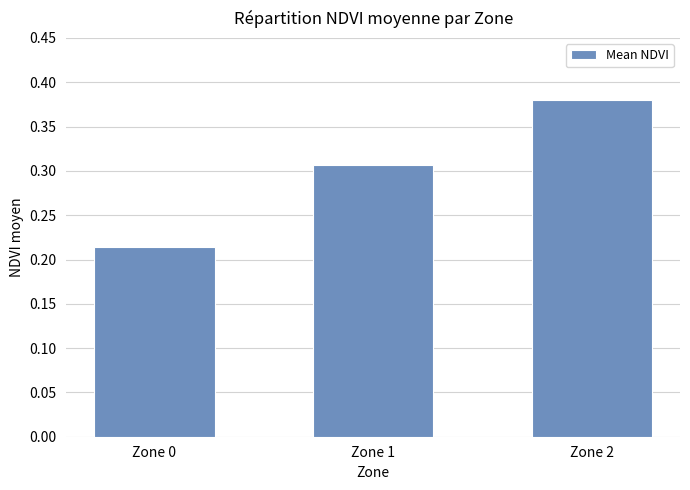

Which label corresponds to the smallest value in the chart?

Zone 0